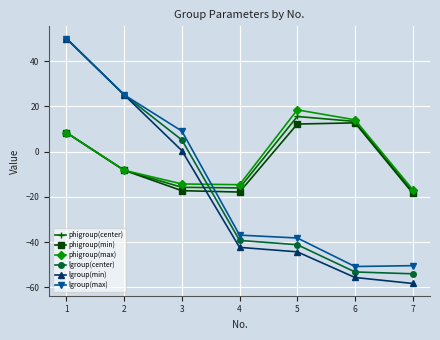

True or false: phigroup(center) has a value of 3.7 at 5.

False